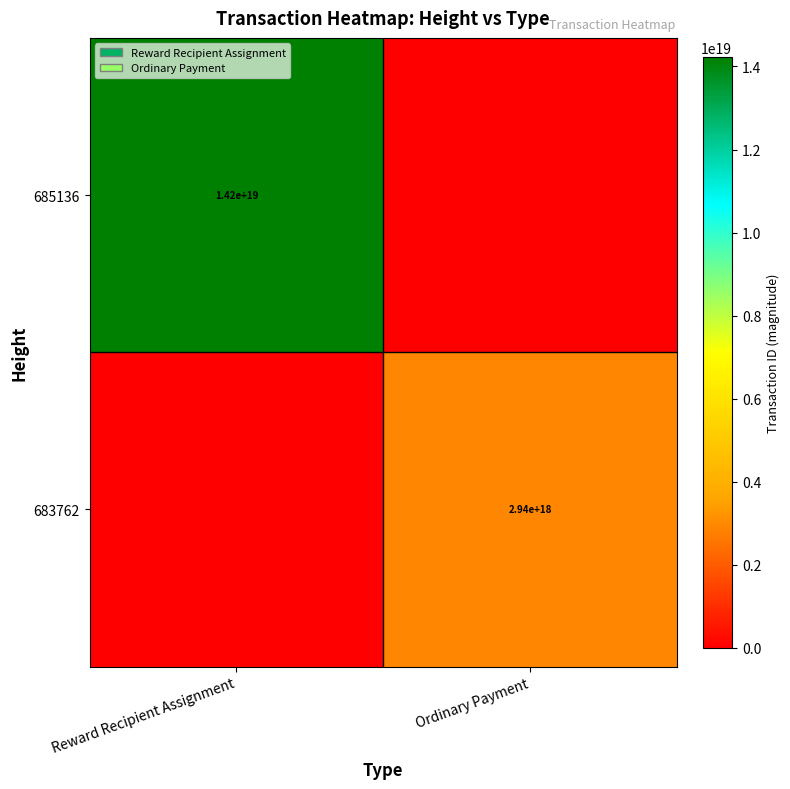

Is the value of 683762 at Ordinary Payment greater than the value of 685136 at Reward Recipient Assignment?

No